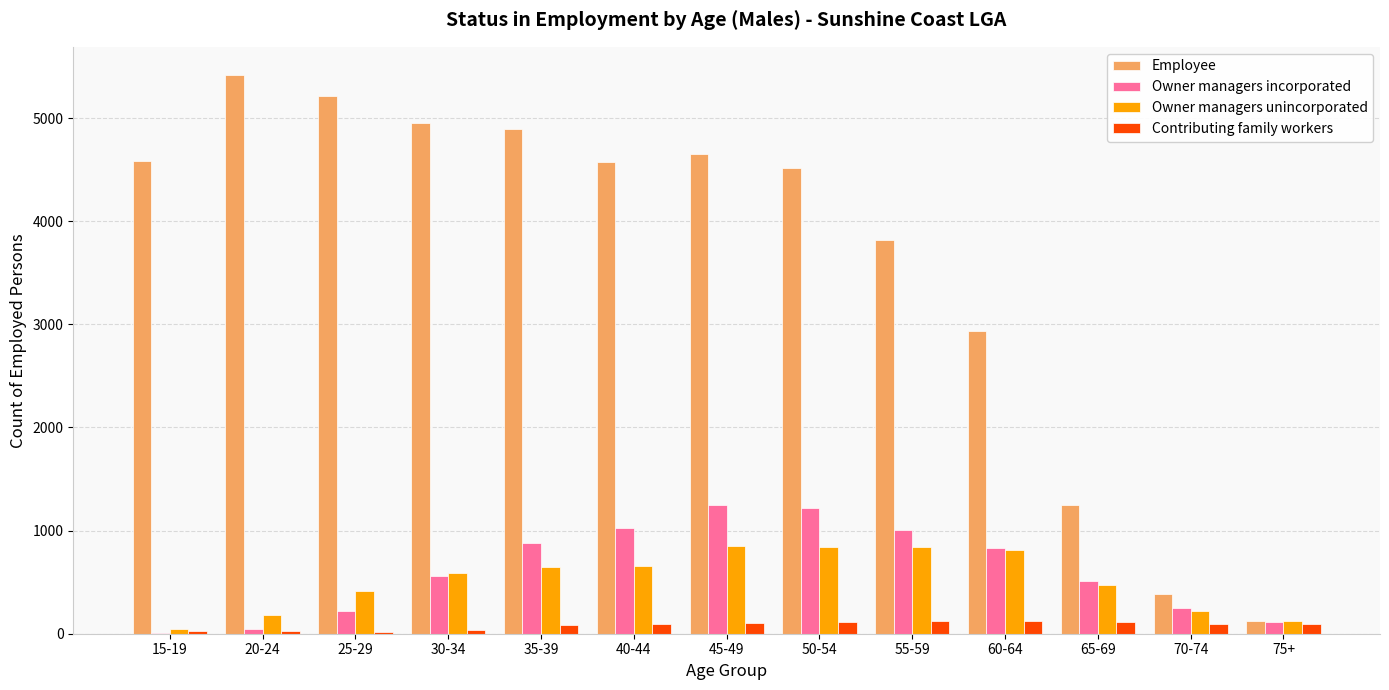

How many data points does each series have?

13